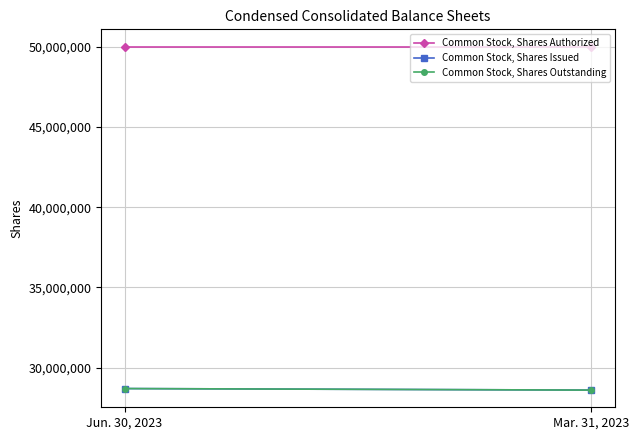

The value of Common Stock, Shares Authorized at Jun. 30, 2023 is 24418607. True or false?

False